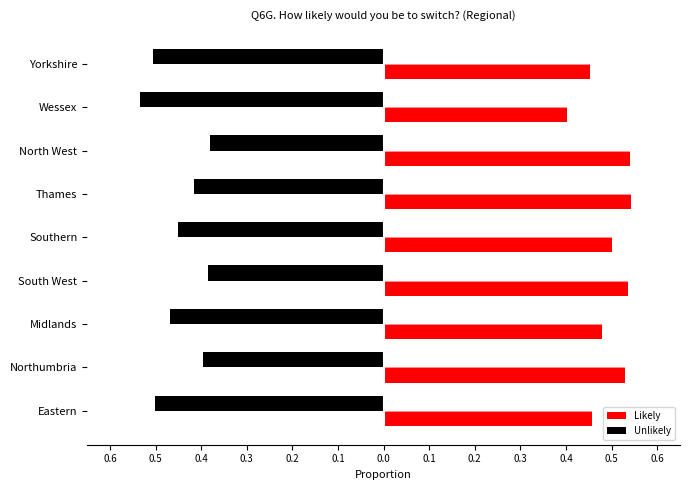

How many bars are there in each group?

2